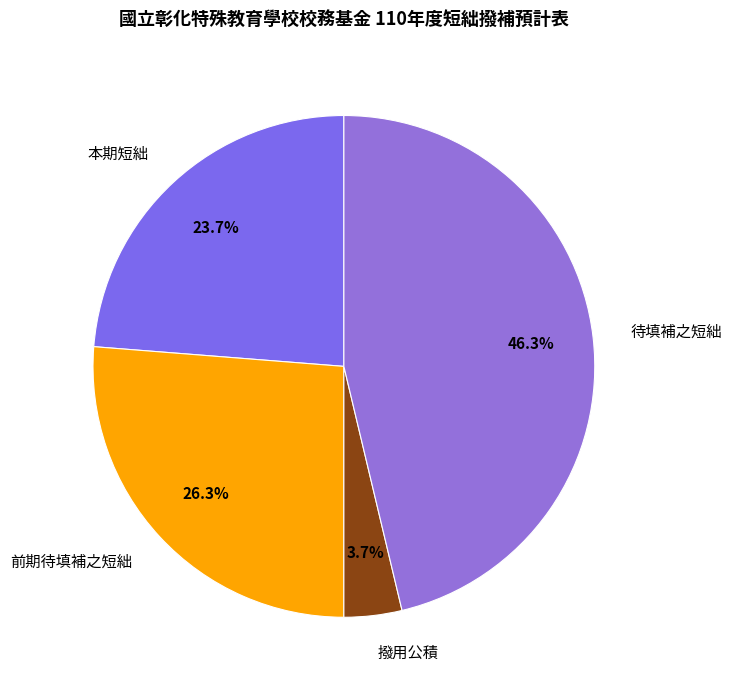

Combined, what portion of the pie is 前期待填補之短絀 and 撥用公積?

30.0%